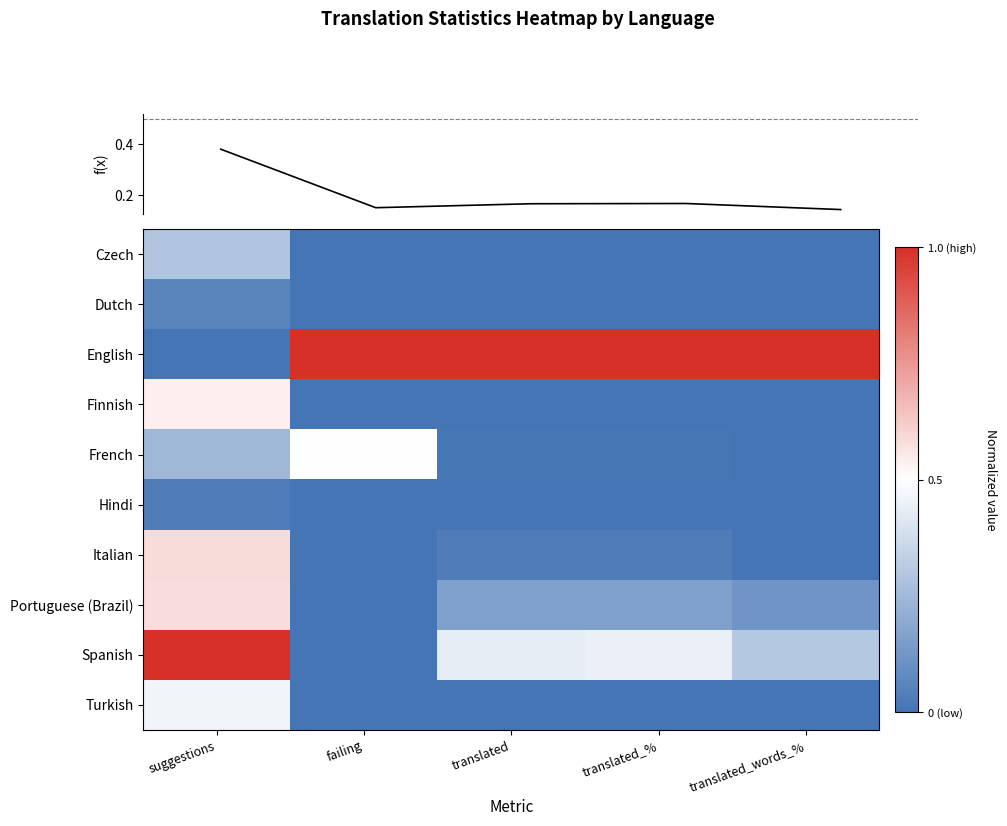

At which category is the sum across all series the highest?

suggestions